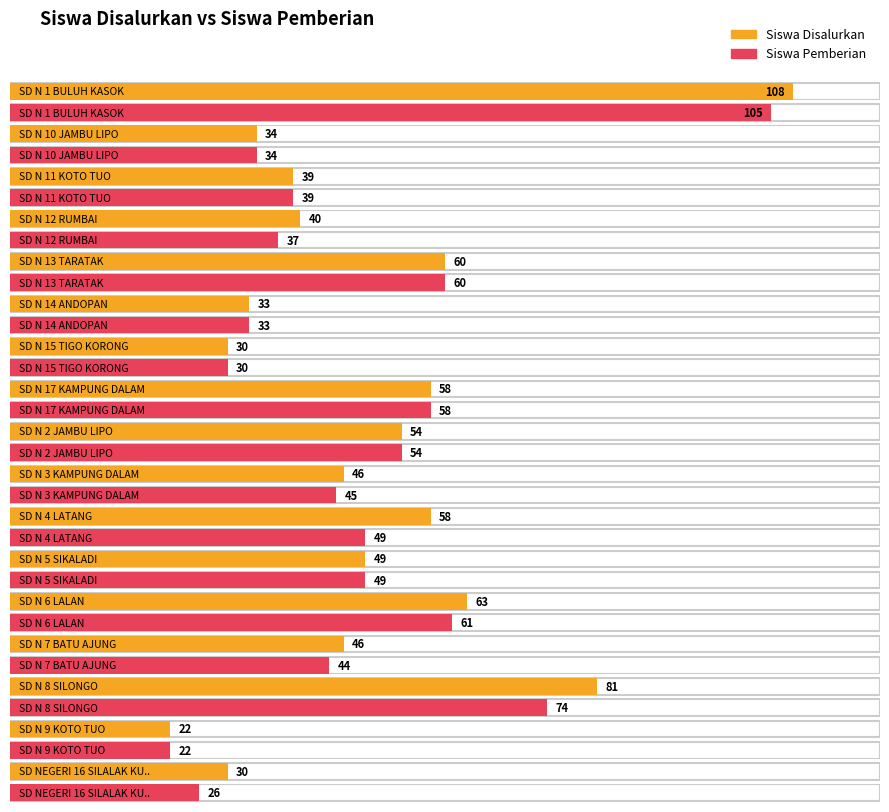

List the labels in order of Siswa Disalurkan value, smallest first.

SD N 9 KOTO TUO, SD N 15 TIGO KORONG, SD NEGERI 16 SILALAK KULIT, SD N 14 ANDOPAN, SD N 10 JAMBU LIPO, SD N 11 KOTO TUO, SD N 12 RUMBAI, SD N 3 KAMPUNG DALAM, SD N 7 BATU AJUNG, SD N 5 SIKALADI, SD N 2 JAMBU LIPO, SD N 17 KAMPUNG DALAM, SD N 4 LATANG, SD N 13 TARATAK, SD N 6 LALAN, SD N 8 SILONGO, SD N 1 BULUH KASOK